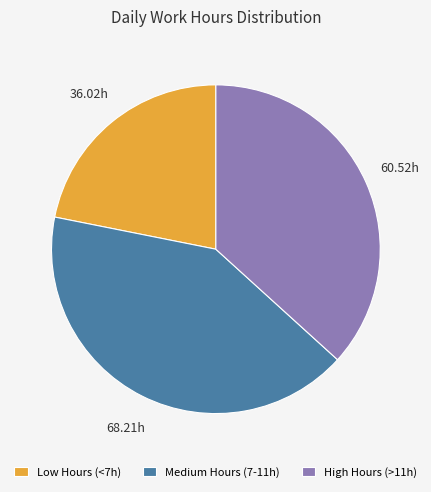

Rank the categories by value from highest to lowest.

Medium Hours (7-11h), High Hours (>11h), Low Hours (<7h)